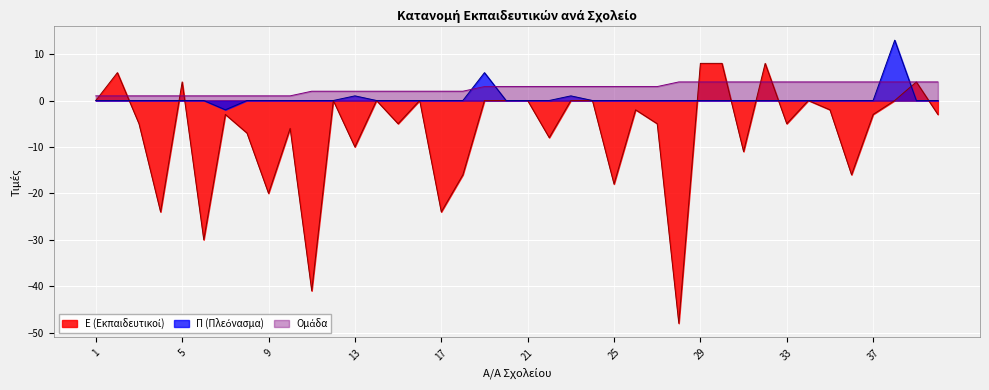

How many lines are shown in the chart?

3